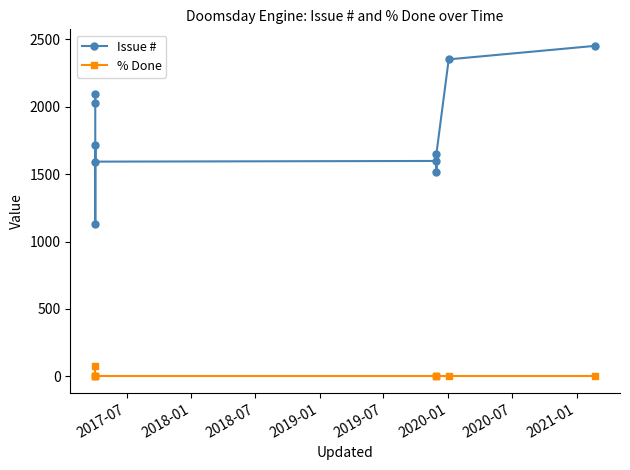

True or false: % Done and Issue # cross at least once.

False